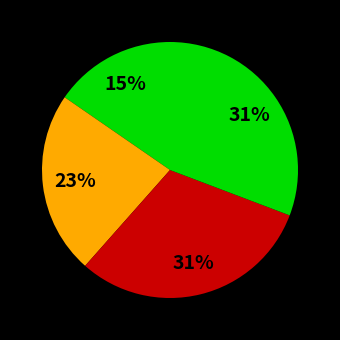

Count the number of slices in the pie.

4